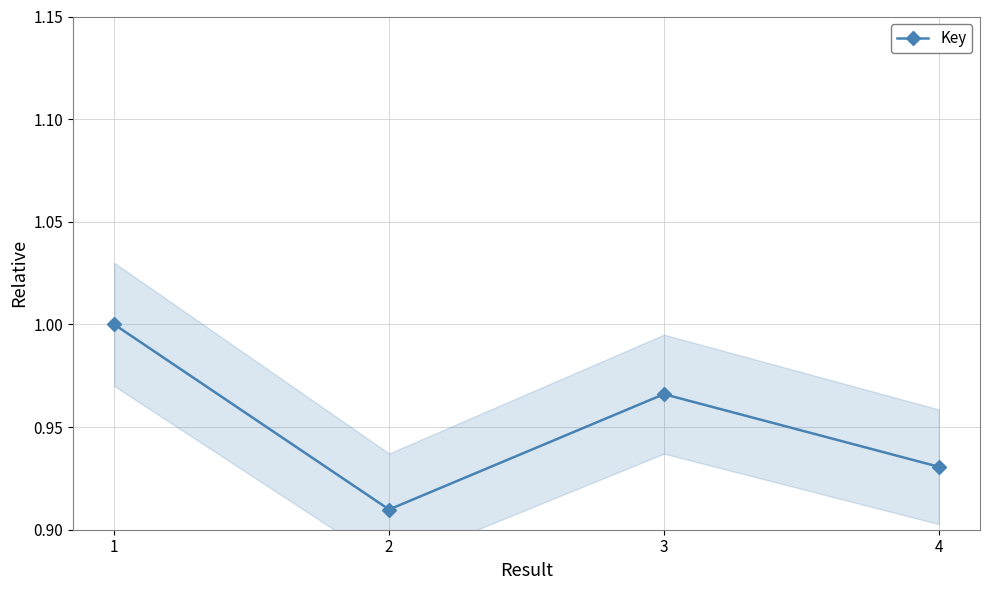

Read the value at 2.

0.9